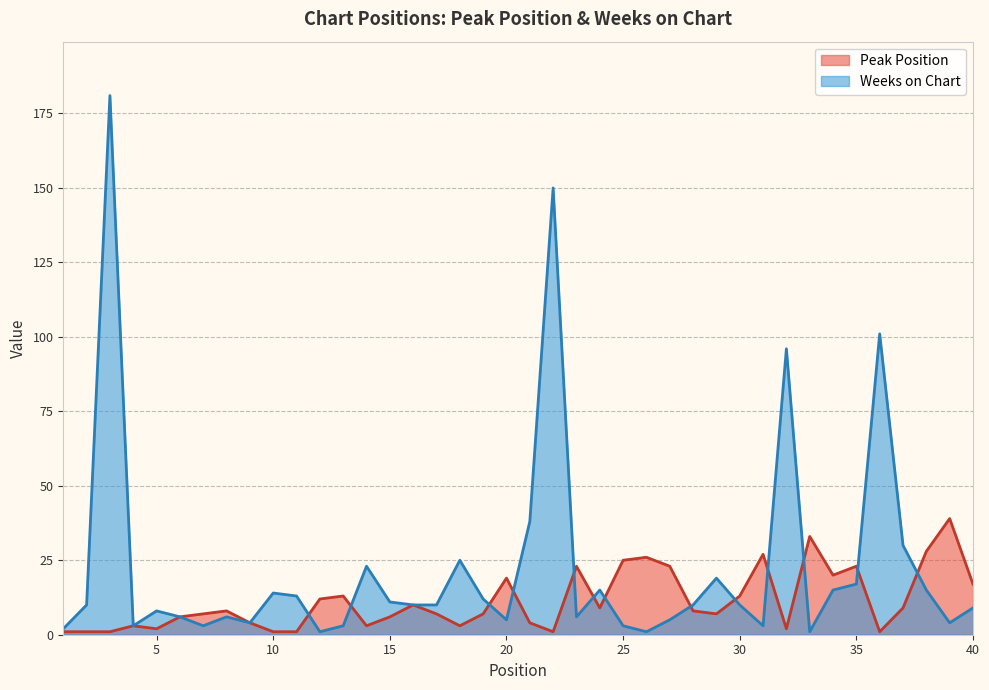

Rank the series at 33 from highest to lowest value.

Peak Position, Weeks on Chart